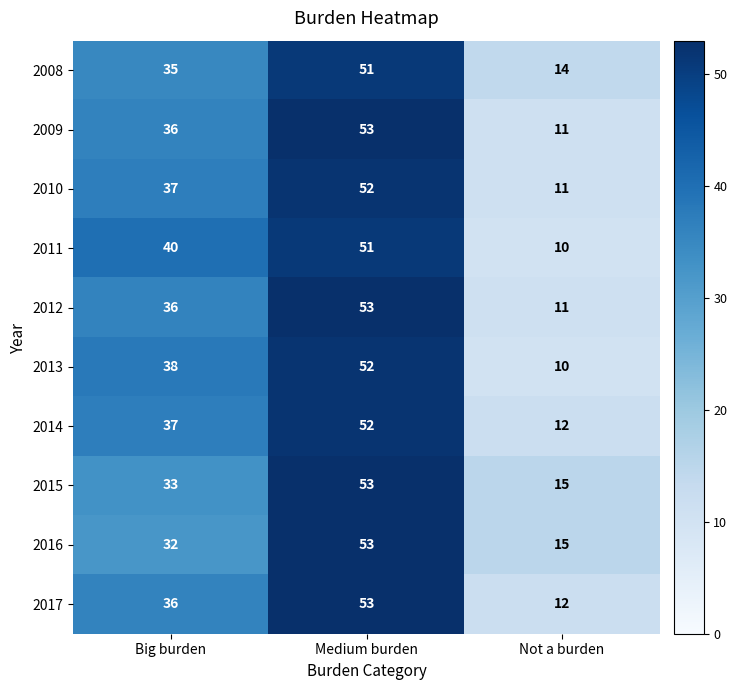

What is the difference between the 2011 values at Not a burden and Medium burden?

41